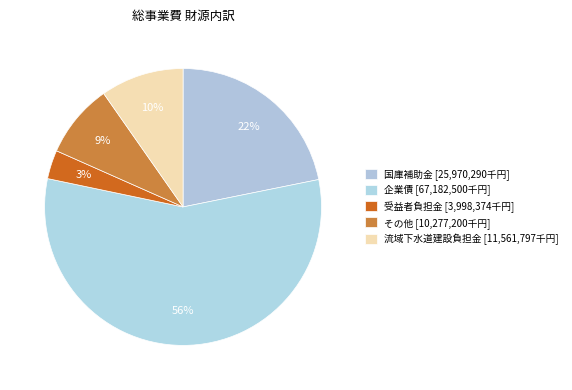

Which slice is the smallest?

受益者負担金 [3998374]